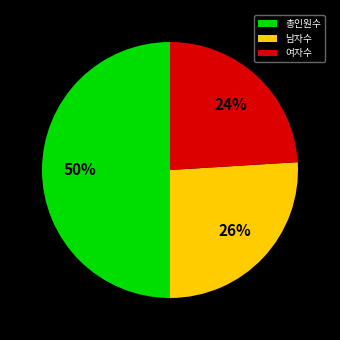

What percentage is the 총인원수 slice, to the nearest percent?

50%